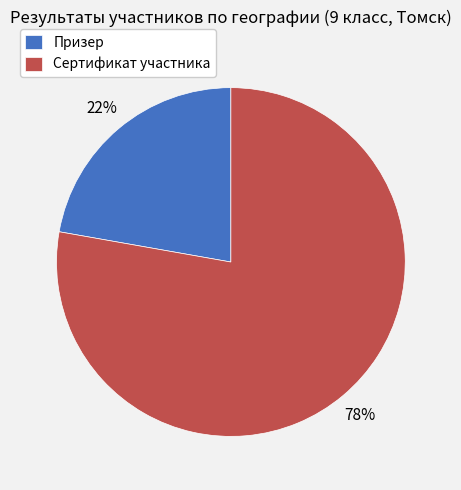

Is it true that Сертификат участника is 83% of the pie?

False